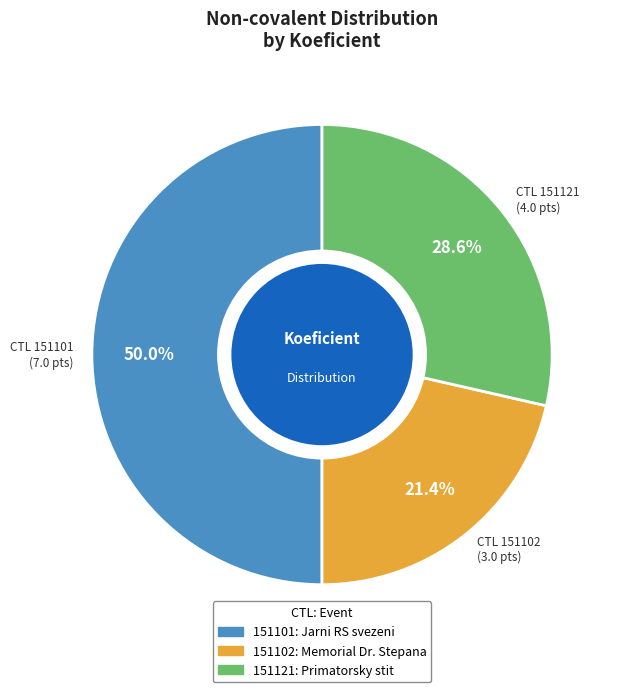

Count the number of slices in the pie.

3